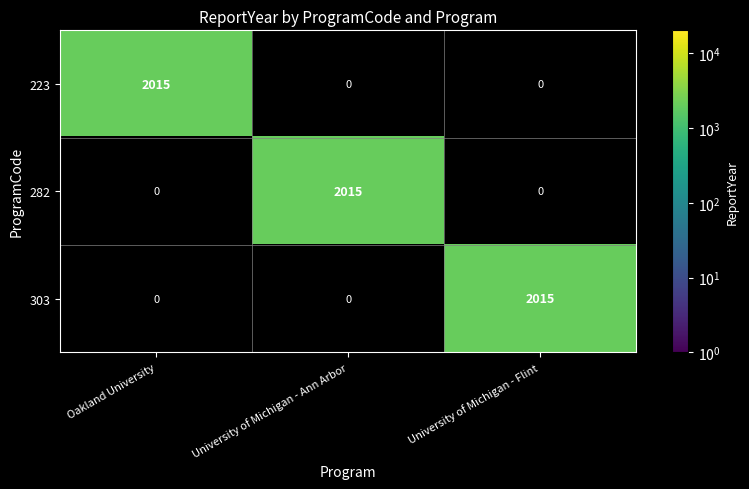

How many 303 values are between 0 and 2015?

3